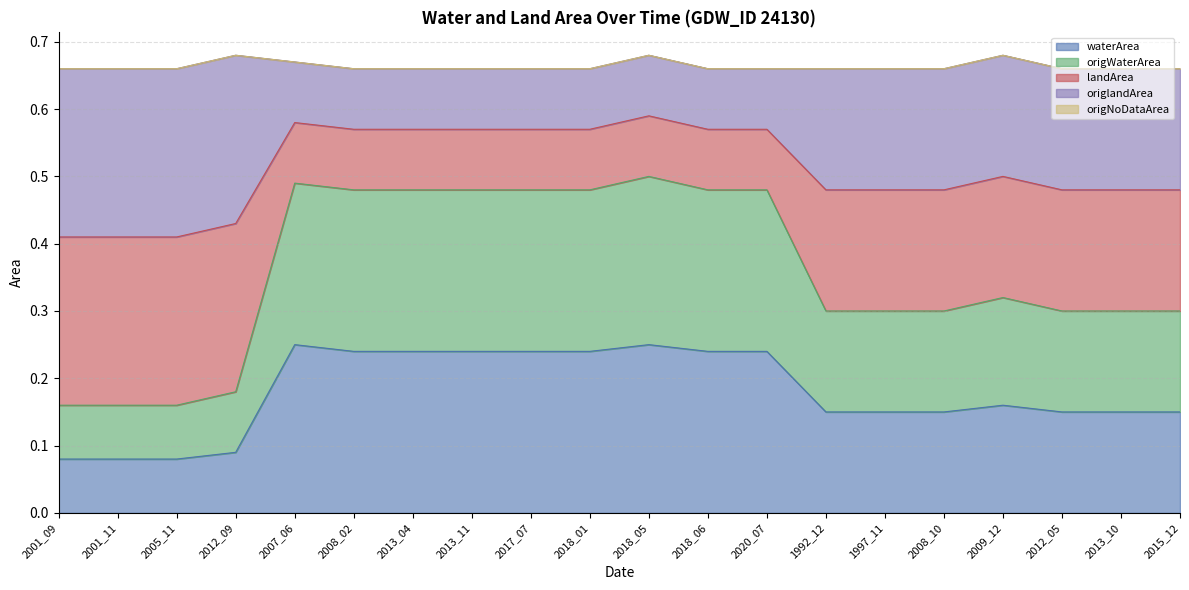

Does the chart display data point markers on the line(s)?

No